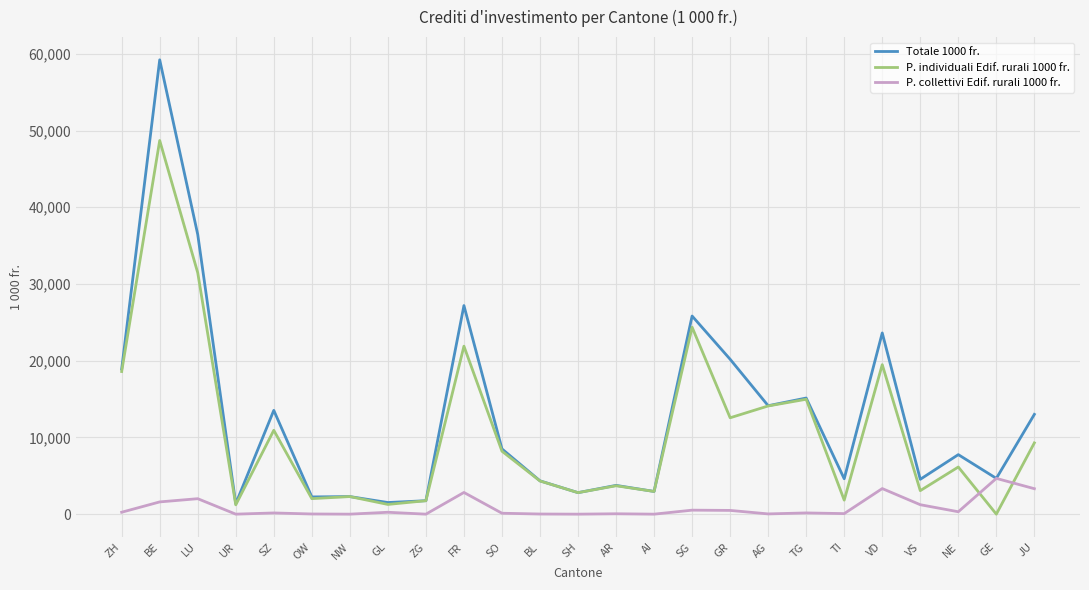

Which series has the widest spread of values?

Totale 1000 fr.